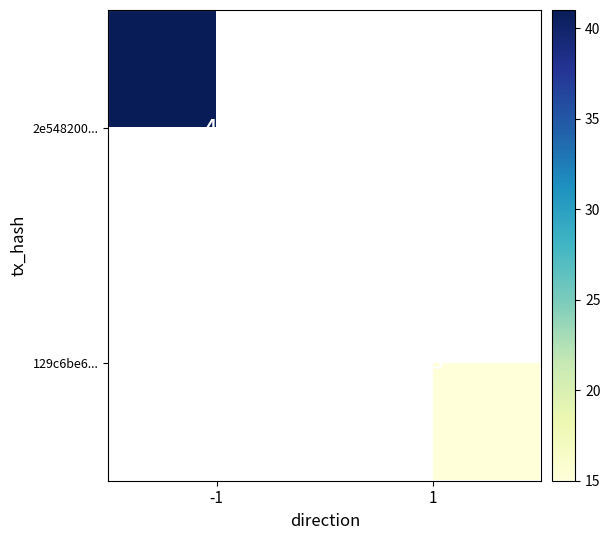

Is the value of 129c6be6... at 1 greater than the value of 2e548200... at -1?

No